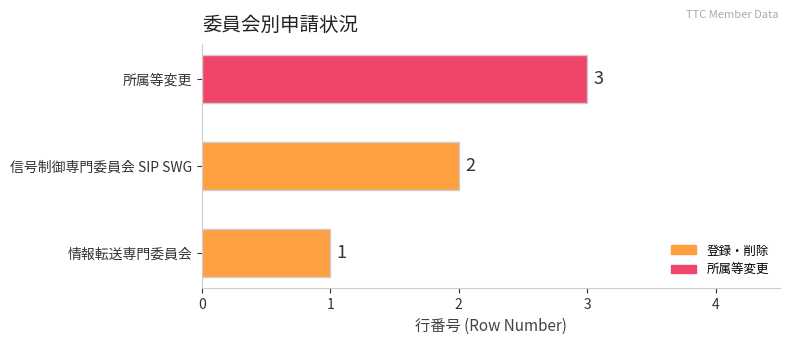

The chart shows a value of 3 at 信号制御専門委員会 SIP SWG. True or false?

False